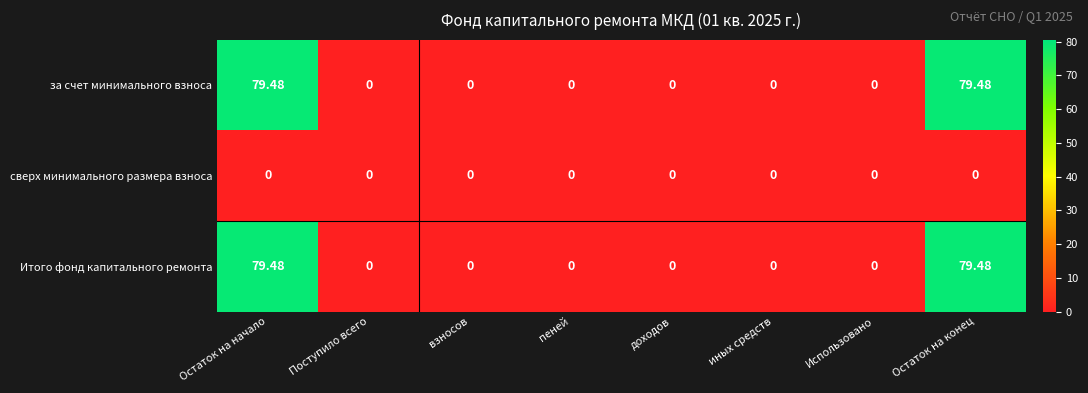

How many values in за счет минимального взноса are above zero?

2